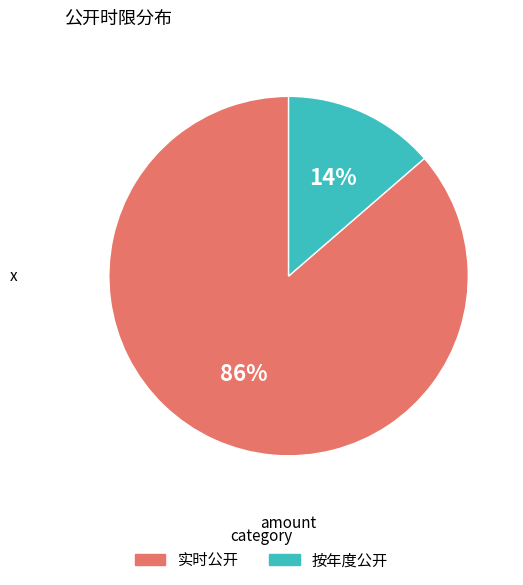

Which has a higher value, 按年度公开 or 实时公开?

实时公开